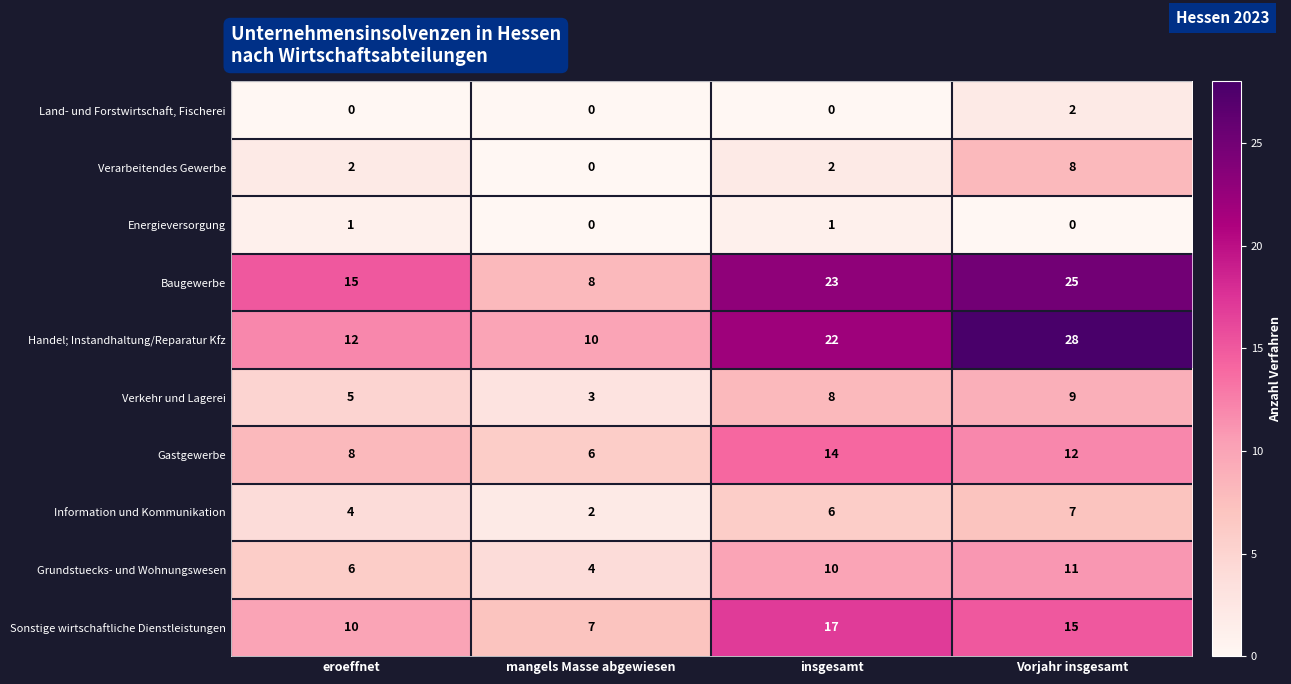

Between eroeffnet and insgesamt, which series saw the biggest shift?

Handel; Instandhaltung/Reparatur Kfz